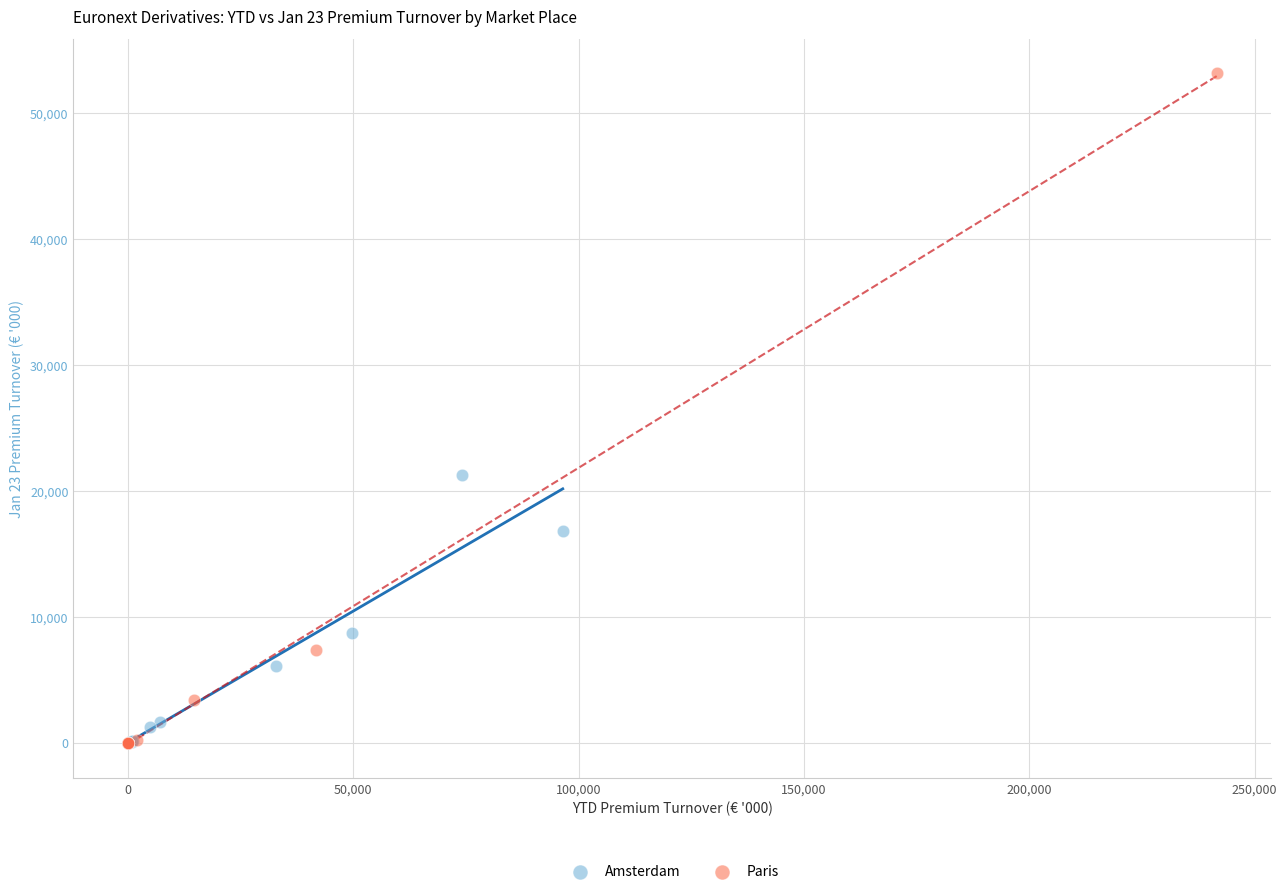

What are all the series names shown in the legend?

Amsterdam, Paris